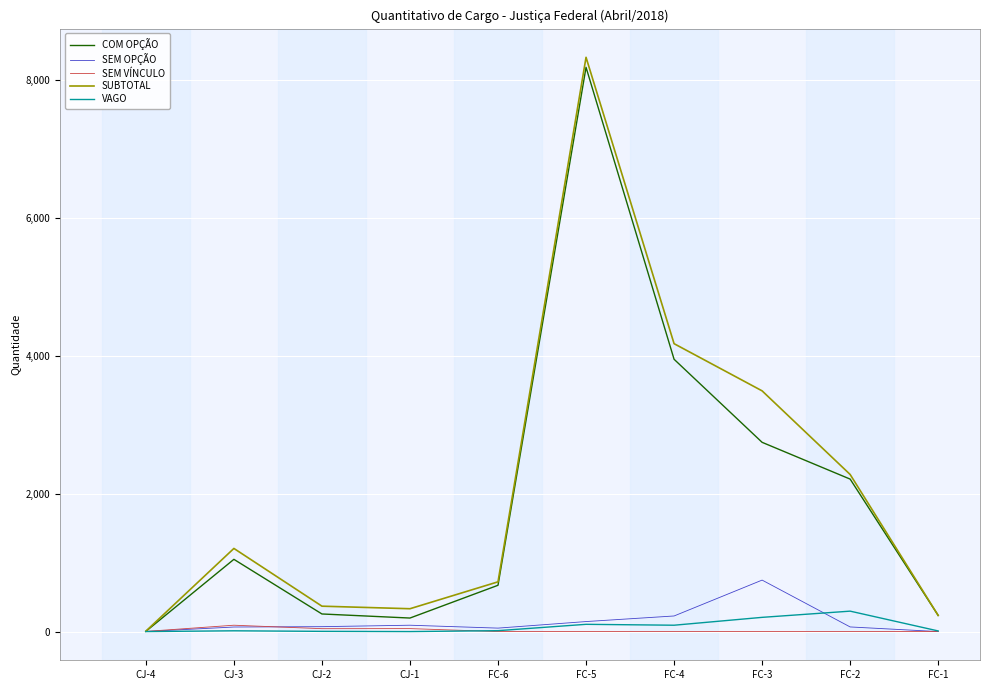

Which series changed the most between CJ-3 and FC-4?

SUBTOTAL